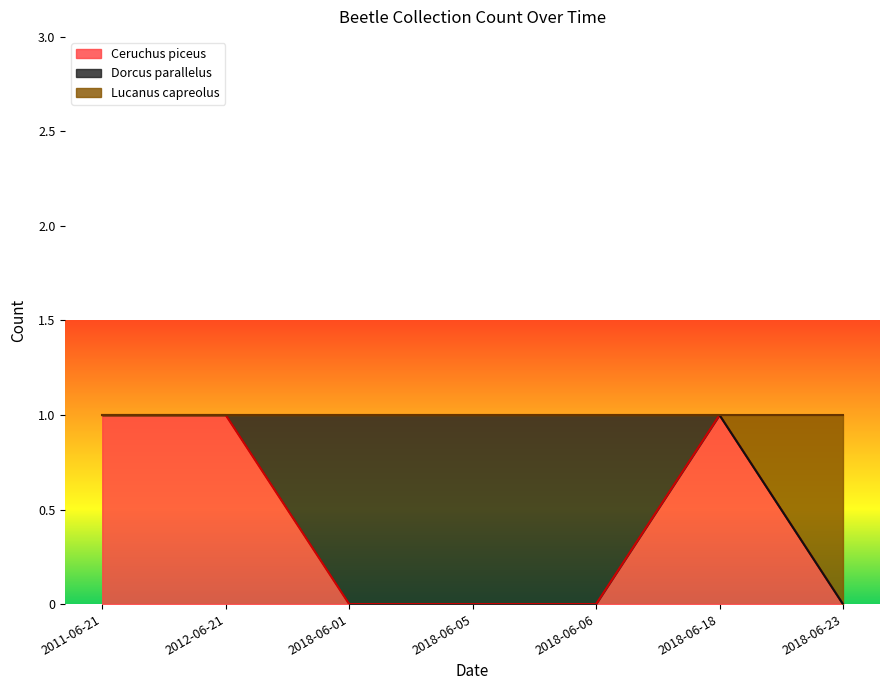

Which category has the lowest value in the Ceruchus piceus series?

2018-06-01